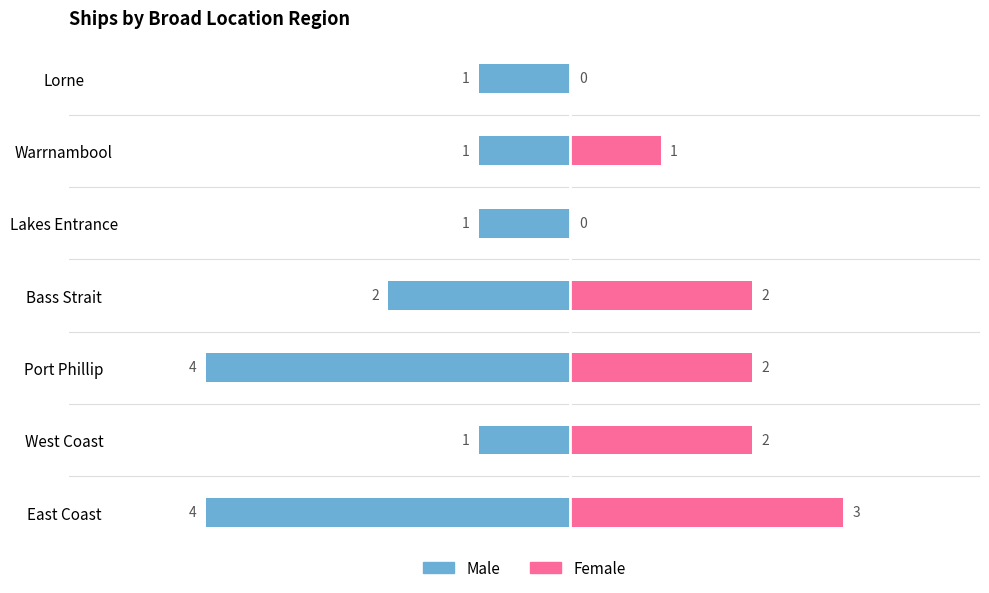

True or false: Male has a value of -1 at West Coast.

True